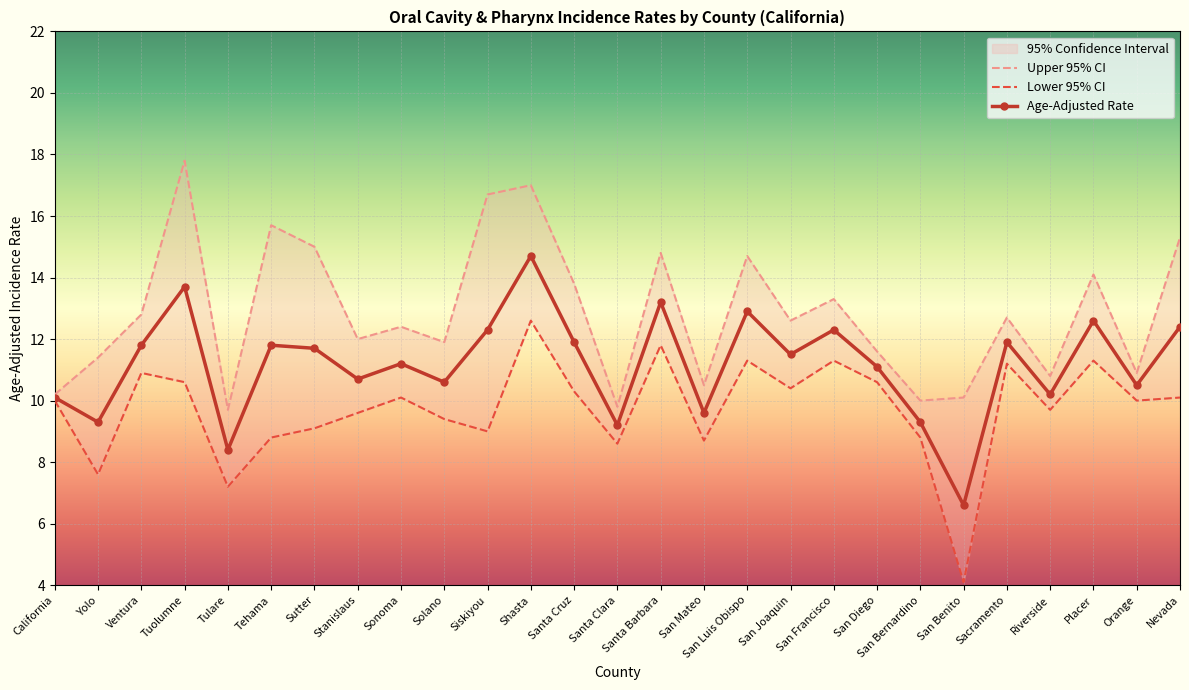

Where is Age-Adjusted Rate nearest to the value 10?

California